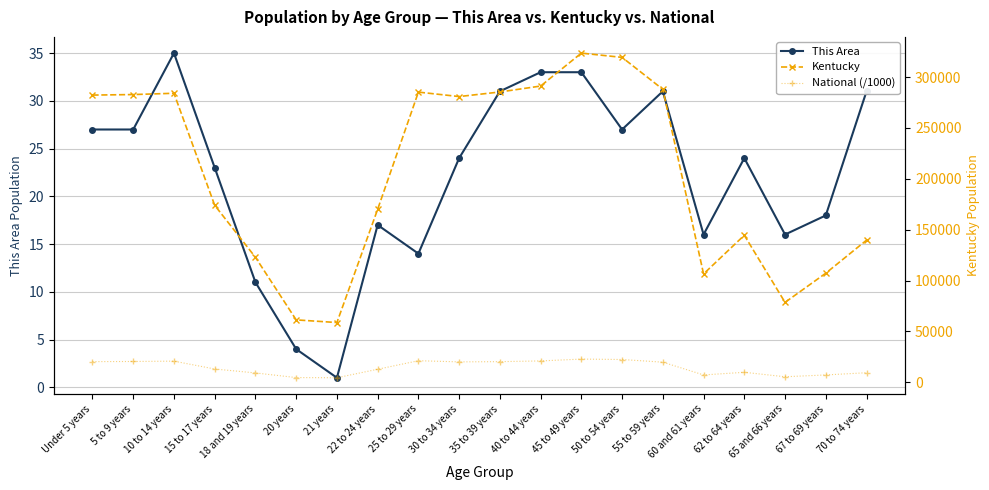

Reading left to right, what are all the values shown in this chart?

This Area: Under 5 years=27.0	5 to 9 years=27.0	10 to 14 years=35.0	15 to 17 years=23.0	18 and 19 years=11.0	20 years=4.0	21 years=1.0	22 to 24 years=17.0	25 to 29 years=14.0	30 to 34 years=24.0	35 to 39 years=31.0	40 to 44 years=33.0	45 to 49 years=33.0	50 to 54 years=27.0	55 to 59 years=31.0	60 and 61 years=16.0	62 to 64 years=24.0	65 and 66 years=16.0	67 to 69 years=18.0	70 to 74 years=31.0
Kentucky: Under 5 years=282367.0	5 to 9 years=282888.0	10 to 14 years=284154.0	15 to 17 years=173962.0	18 and 19 years=122833.0	20 years=61268.0	21 years=58657.0	22 to 24 years=170043.0	25 to 29 years=285296.0	30 to 34 years=280920.0	35 to 39 years=285411.0	40 to 44 years=291251.0	45 to 49 years=323642.0	50 to 54 years=319455.0	55 to 59 years=288027.0	60 and 61 years=106469.0	62 to 64 years=144497.0	65 and 66 years=78497.0	67 to 69 years=107167.0	70 to 74 years=139650.0
National (/1000): Under 5 years=20201.4	5 to 9 years=20348.7	10 to 14 years=20677.2	15 to 17 years=12954.3	18 and 19 years=9086.1	20 years=4519.1	21 years=4354.3	22 to 24 years=12712.6	25 to 29 years=21101.8	30 to 34 years=19962.1	35 to 39 years=20179.6	40 to 44 years=20891.0	45 to 49 years=22708.6	50 to 54 years=22298.1	55 to 59 years=19664.8	60 and 61 years=7113.7	62 to 64 years=9704.2	65 and 66 years=5319.9	67 to 69 years=7115.4	70 to 74 years=9278.2